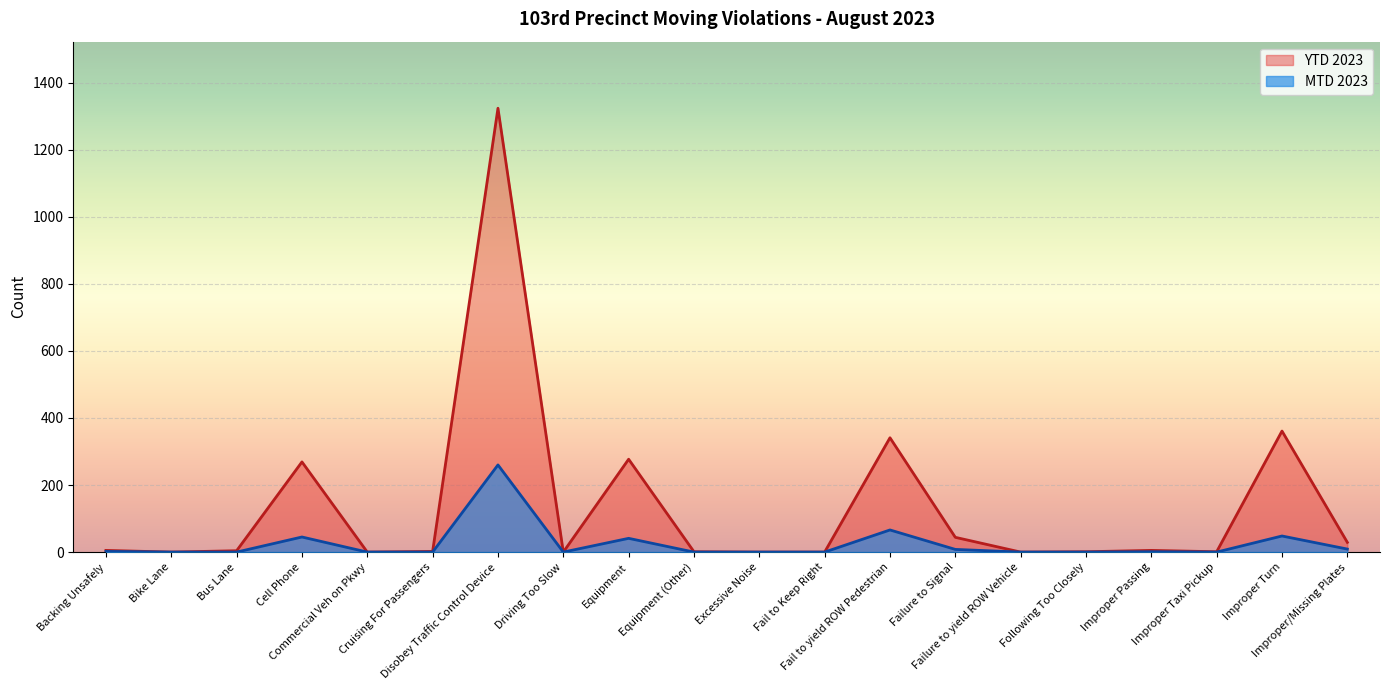

What position from the right is Failure to yield ROW Vehicle?

6